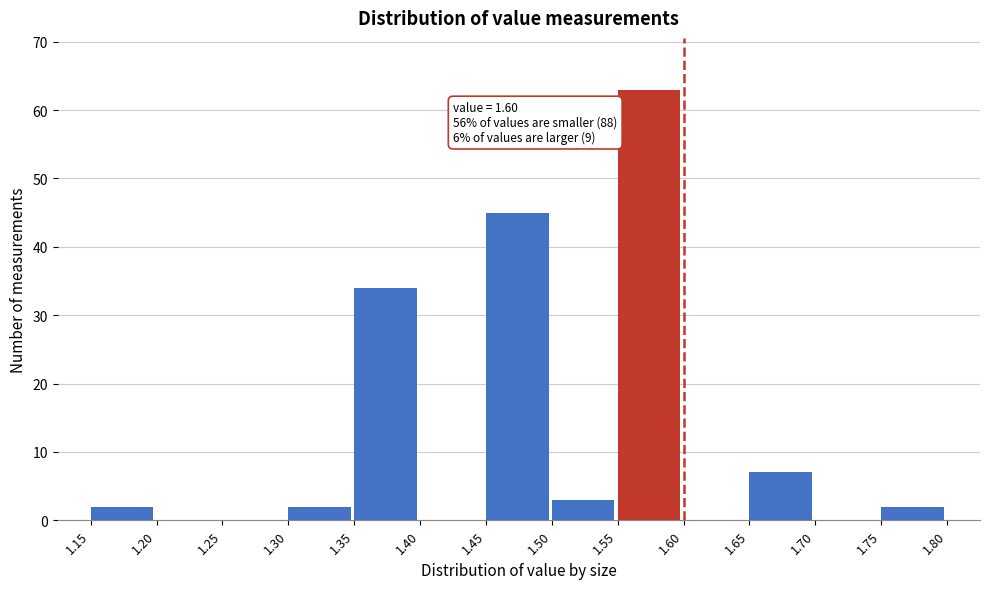

Over which range of the x-axis is the bar tallest?

1.55 to 1.60